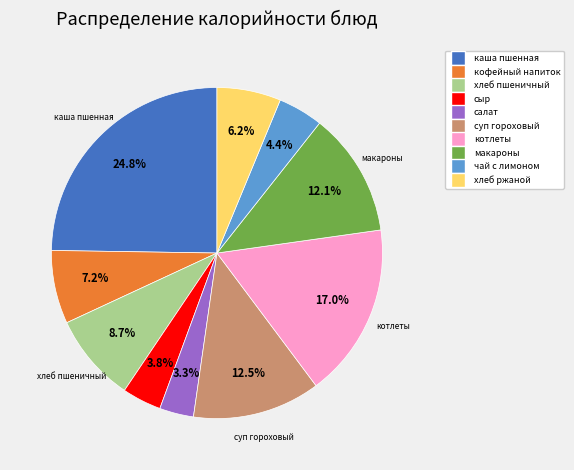

How many slices are in this pie chart?

10